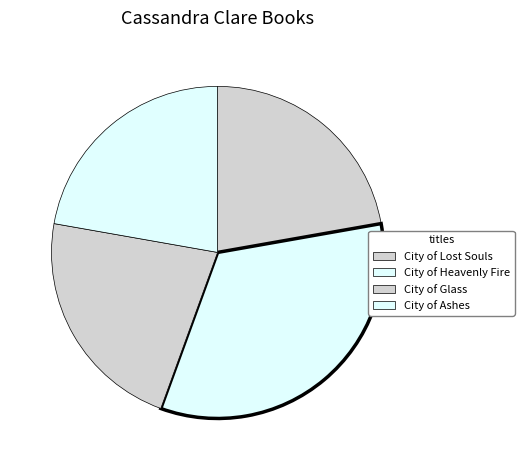

To the nearest percent, what percentage of the pie is City of Lost Souls?

22%